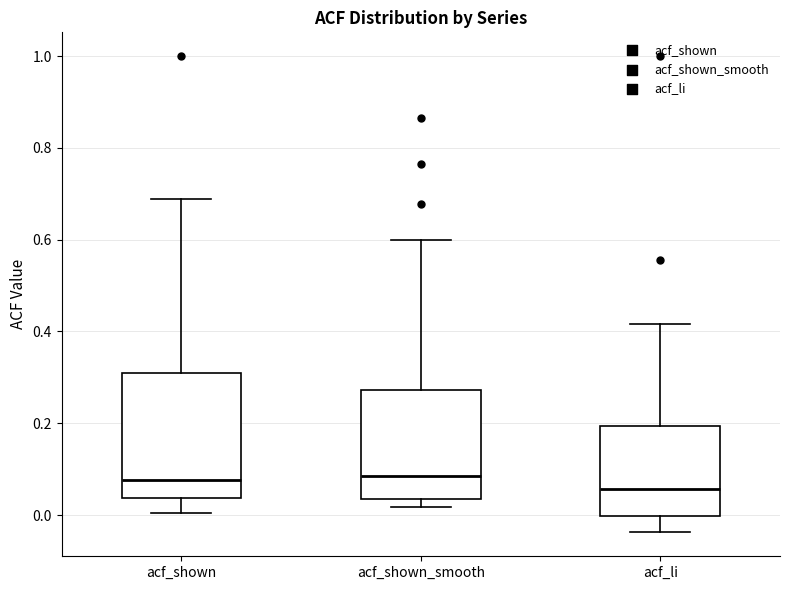

Reading left to right, transcribe this box plot: for each box, give where its median line is, the range the box spans, and where its two whiskers end, as read against the y-axis. The values are not printed on the chart, so give them approximately, as read against the axis.

acf_shown: median 0.08, box 0.04 to 0.32, whiskers 0.00 to 0.68
acf_shown_smooth: median 0.08, box 0.04 to 0.28, whiskers 0.02 to 0.60
acf_li: median 0.06, box 0.00 to 0.20, whiskers -0.04 to 0.42